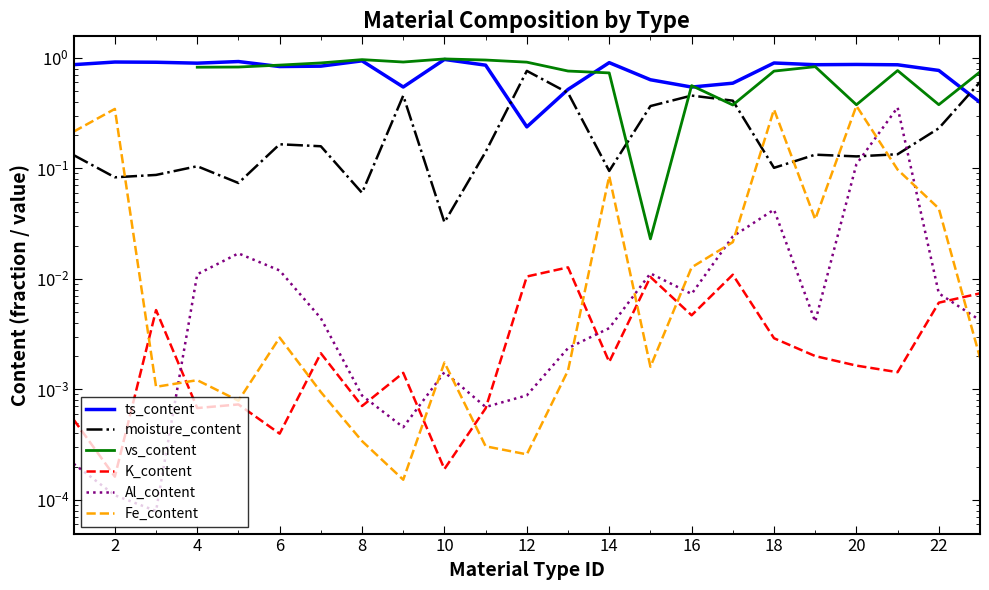

What is the total value across all series at 6?

1.9